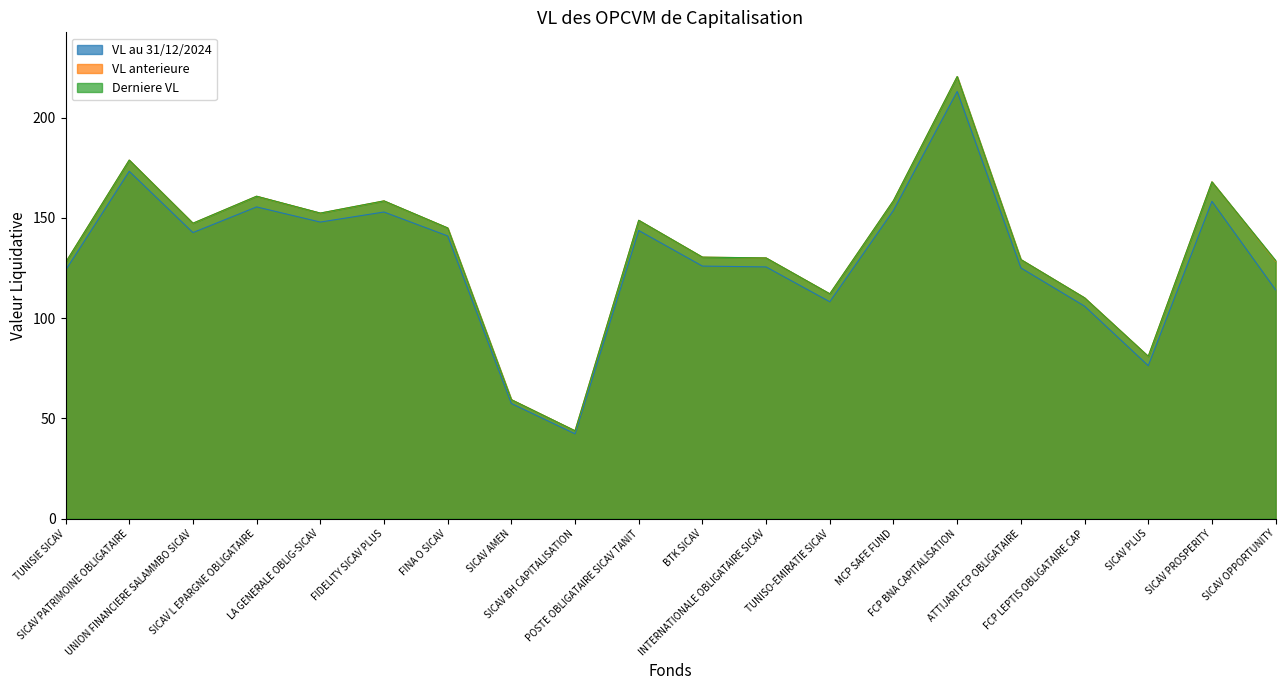

How many lines are shown in the chart?

3